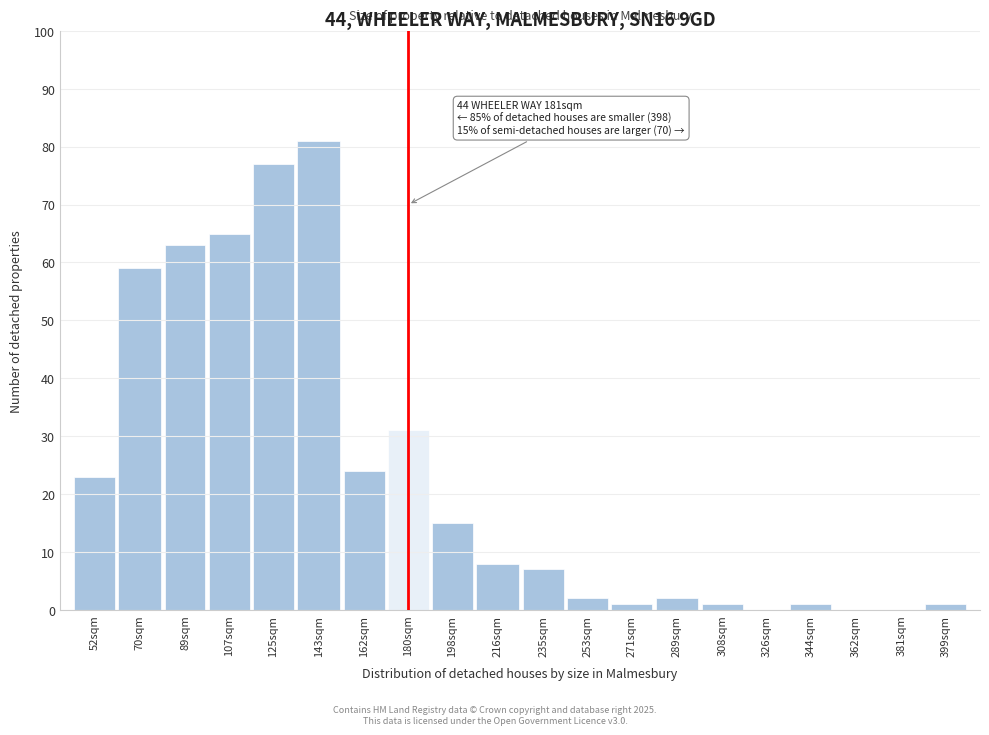

Reading left to right, extract all data points from this chart.

52sqm=23	70sqm=59	89sqm=63	107sqm=65	125sqm=77	143sqm=81	162sqm=24	180sqm=31	198sqm=15	216sqm=8	235sqm=7	253sqm=2	271sqm=1	289sqm=2	308sqm=1	326sqm=0	344sqm=1	362sqm=0	381sqm=0	399sqm=1